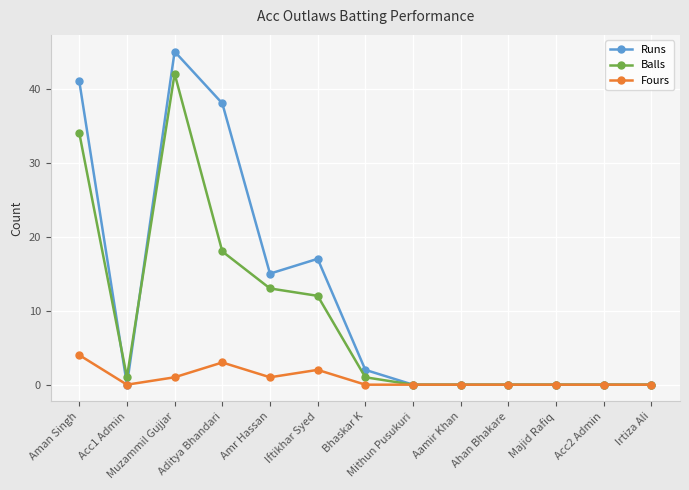

What is the difference between the Runs values at Iftikhar Syed and Acc1 Admin?

17